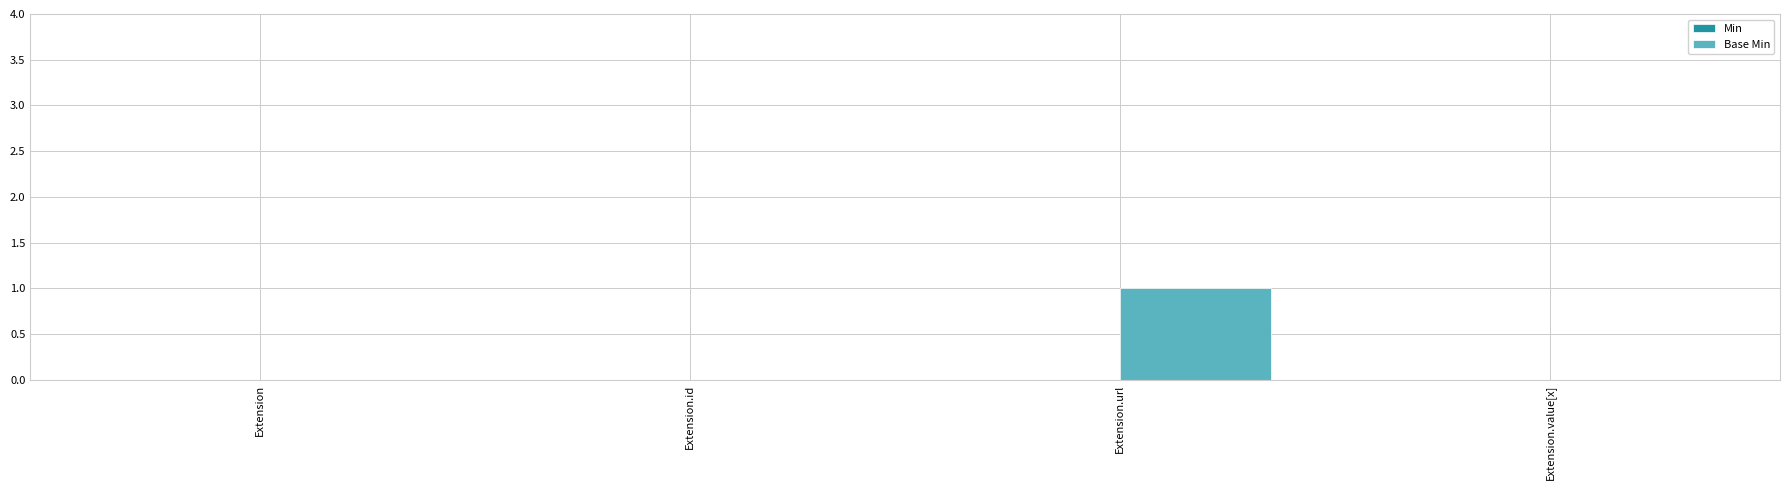

How many data points does each series have?

4